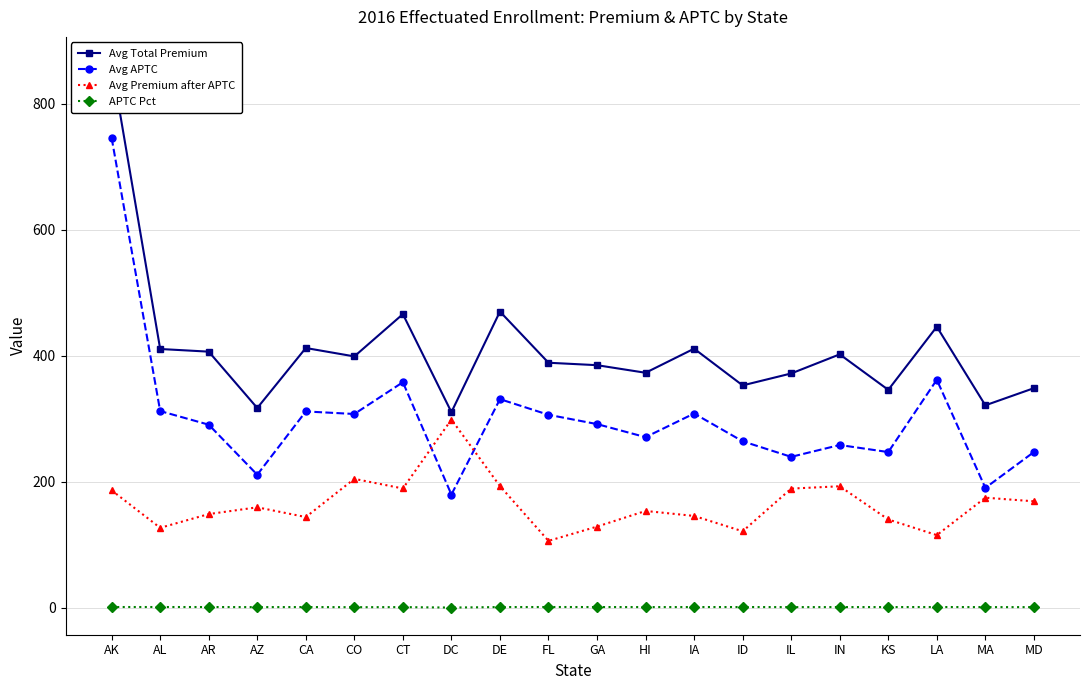

What is the label of the 2nd point from the left?

AL